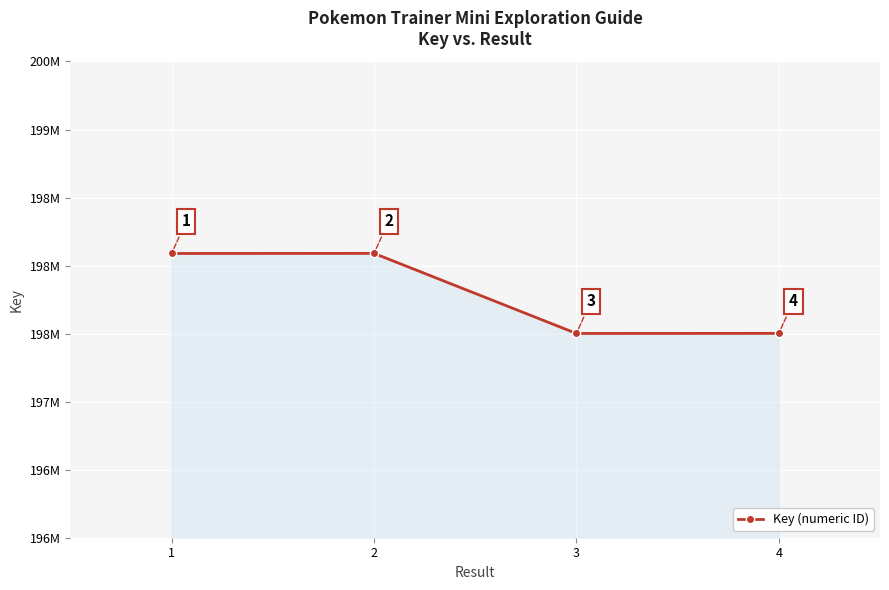

How many data points does each series have?

4